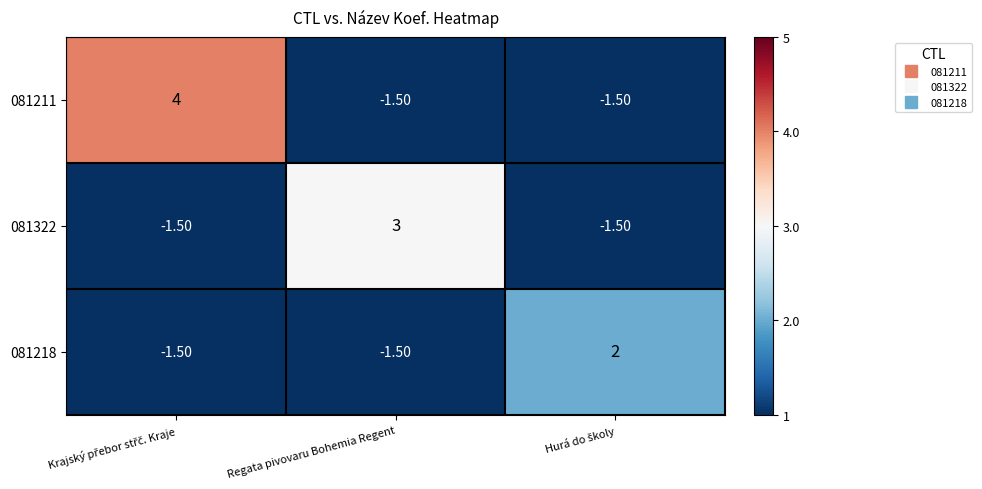

Which series has the largest total across all categories?

081211